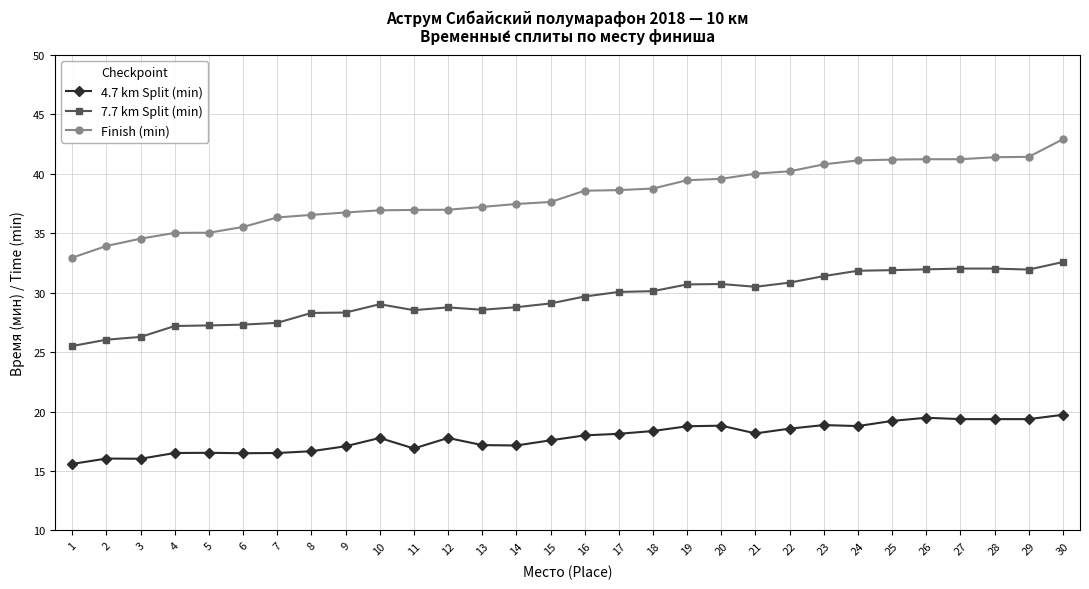

What is the lowest value of the Finish (min) series?

33.0